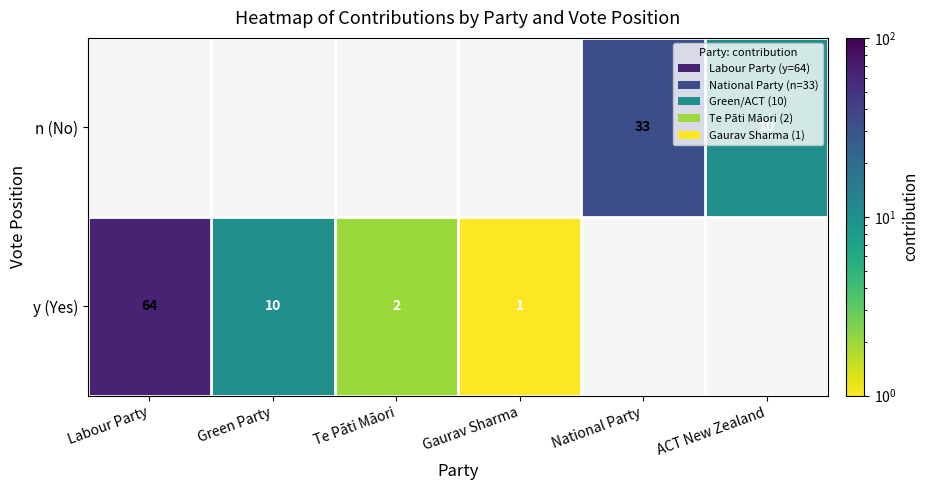

Is it true that n (No) equals 9 at National Party?

False